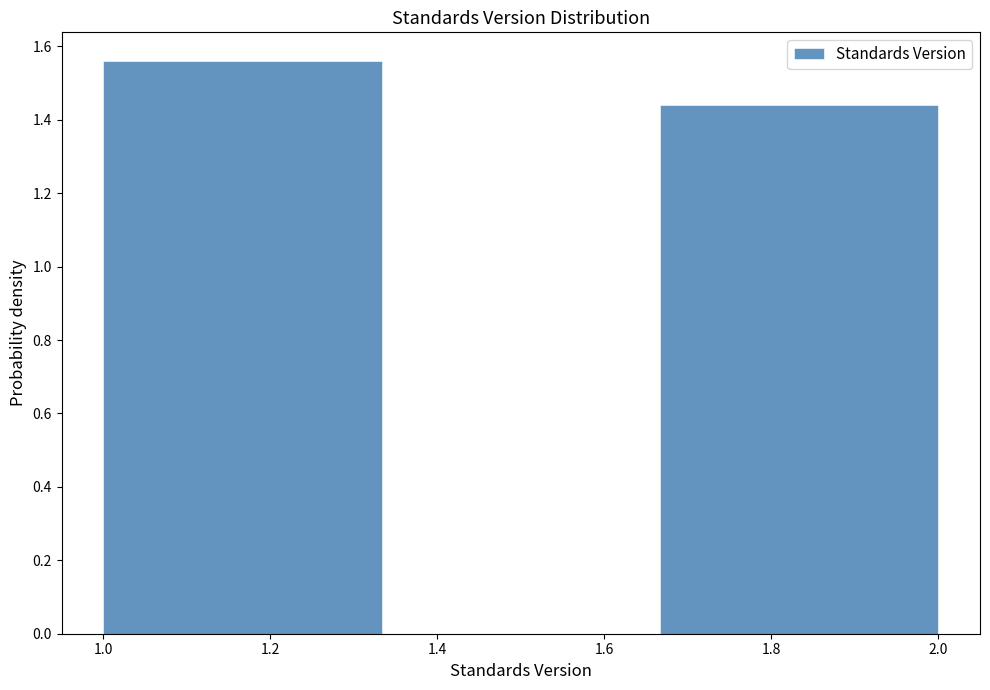

What is the height of the bar covering 1.66 to 2.00 on the x-axis? Neither the bar edges nor the heights are printed on the chart, so give them approximately, as read against the axes.

1.44